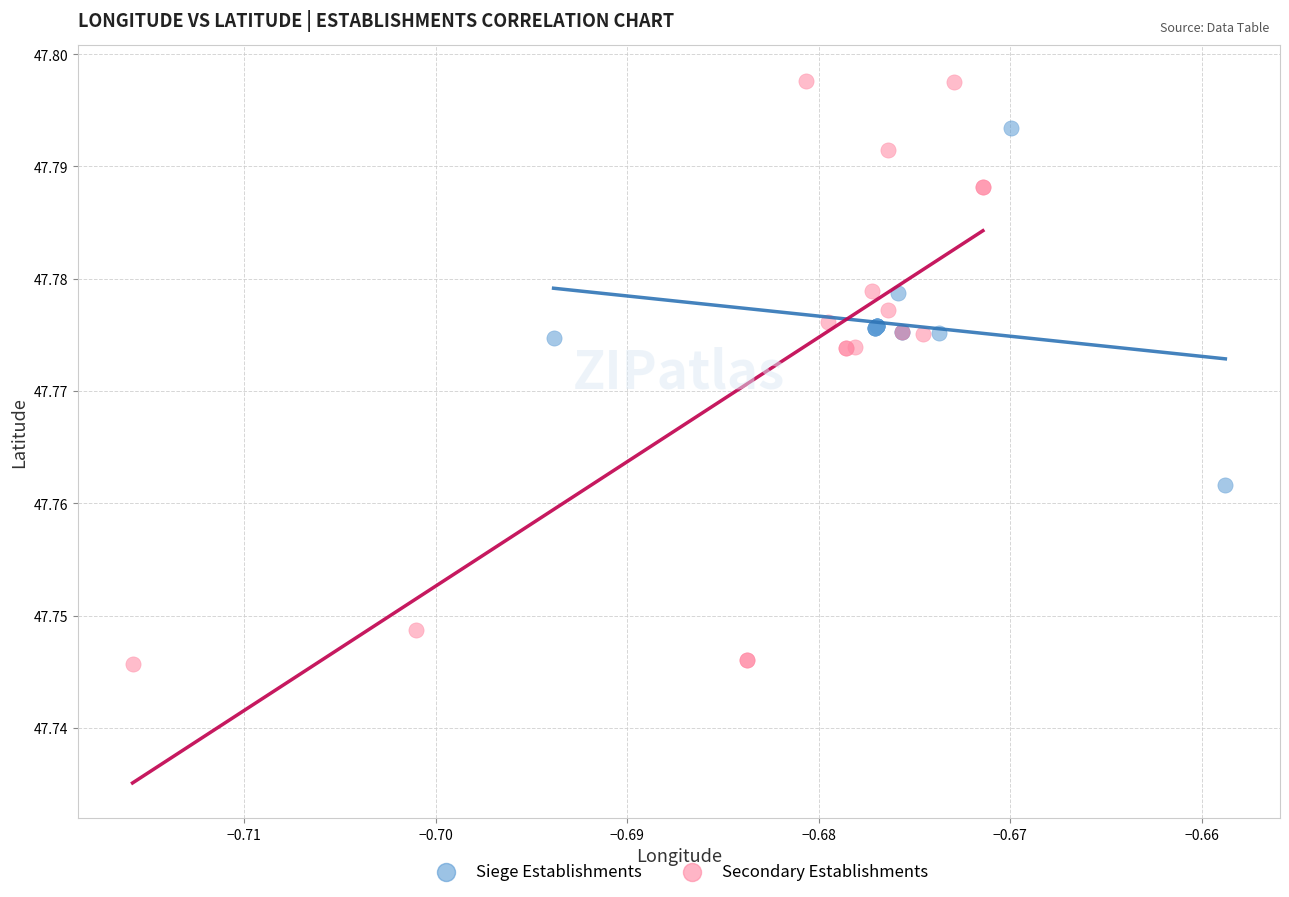

What are all the series names shown in the legend?

Siege Establishments, Secondary Establishments